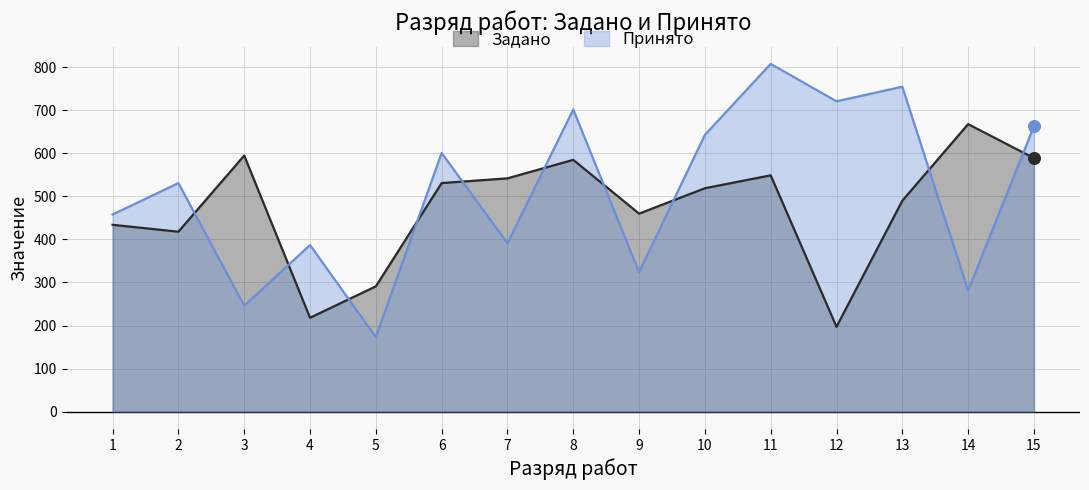

At how many categories does at least one series exceed 755?

1